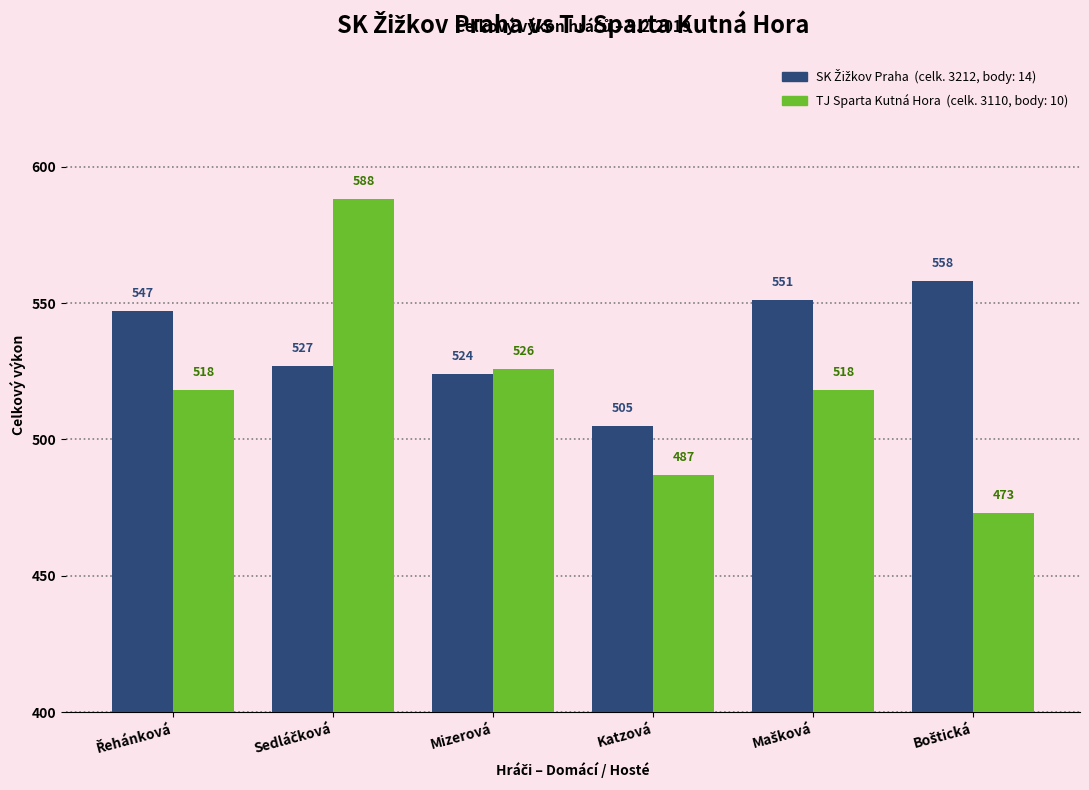

What is the spread (max minus min) of values at Katzová?

18